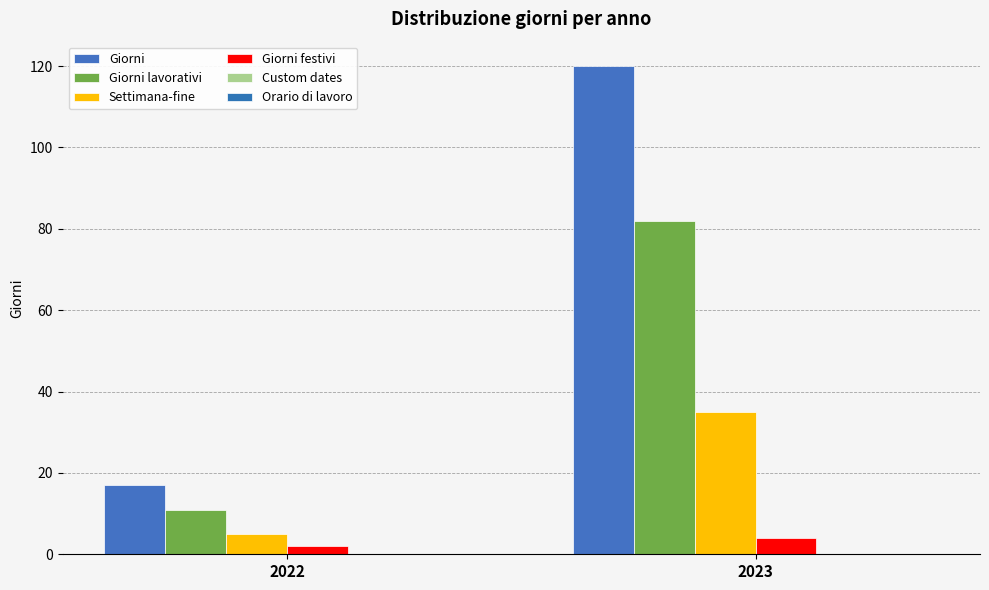

At how many categories does at least one series exceed 44?

1